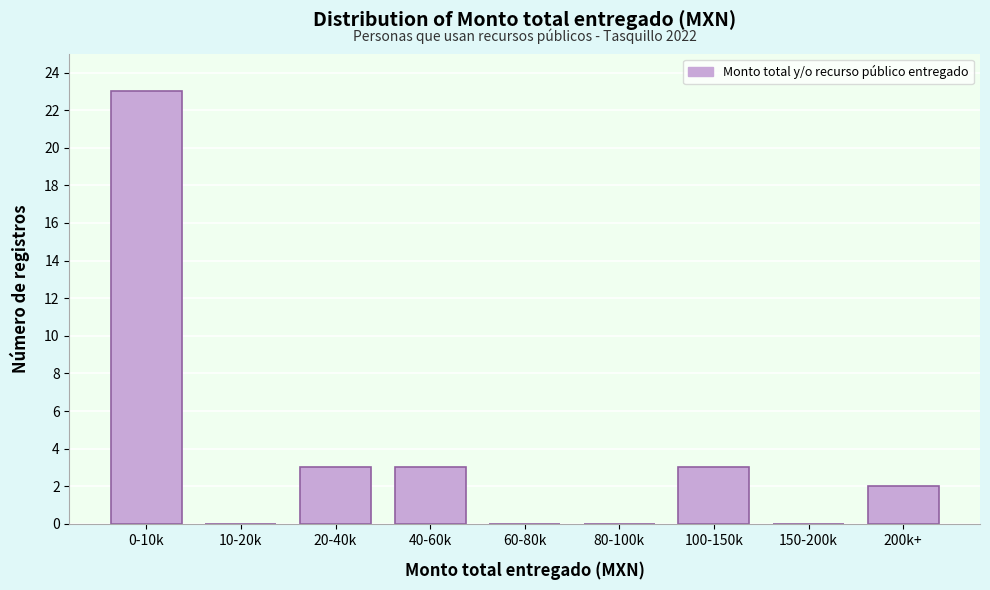

Reading left to right, what are all the values shown in this chart?

0-10k=23	10-20k=0	20-40k=3	40-60k=3	60-80k=0	80-100k=0	100-150k=3	150-200k=0	200k+=2